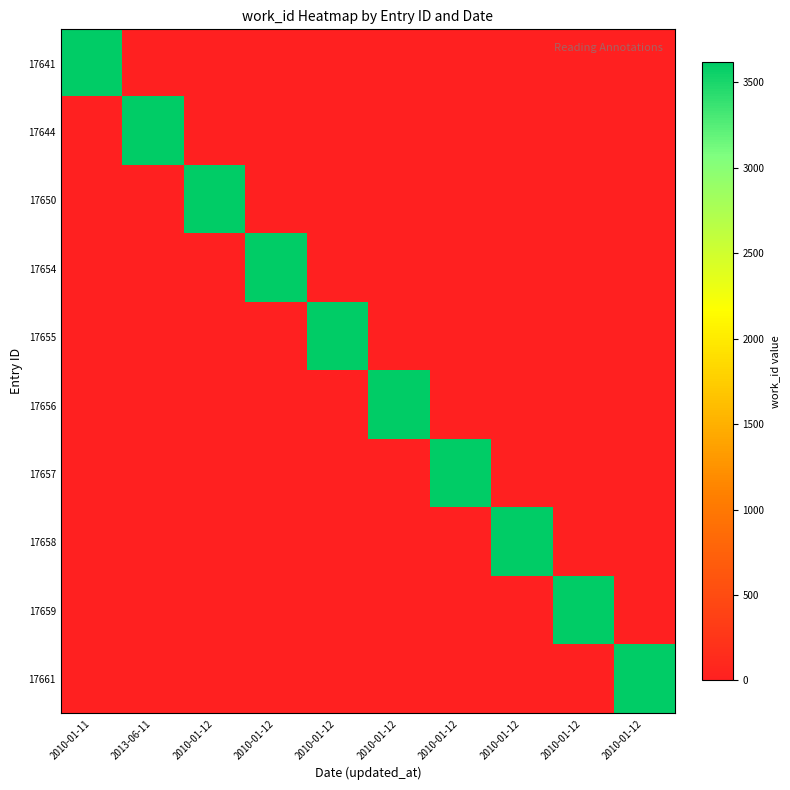

Which category has the lowest value across all series?

2013-06-11